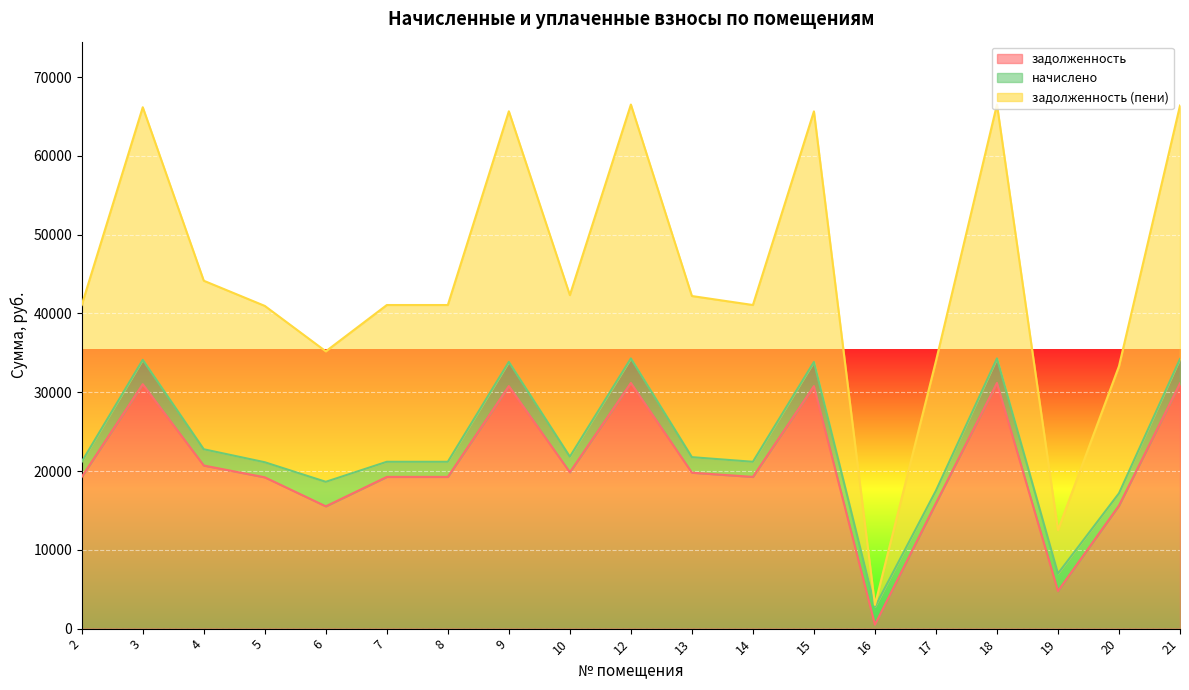

The value of задолженность (пени) at 10 is 42320.6. True or false?

True